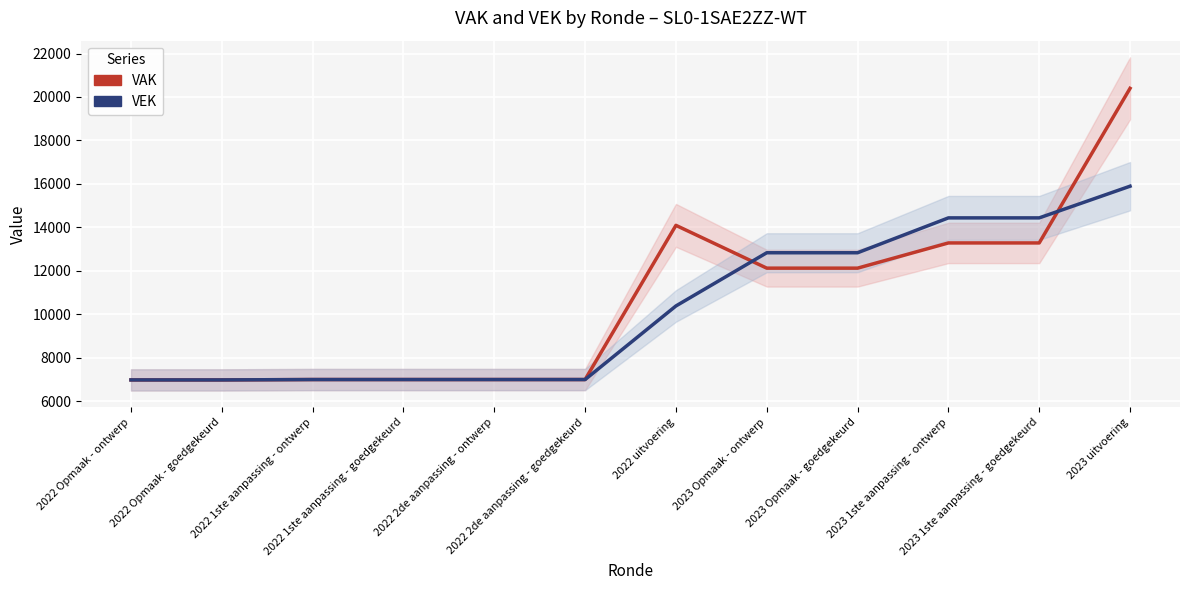

What is the total value across all series at 2022 uitvoering?

24472